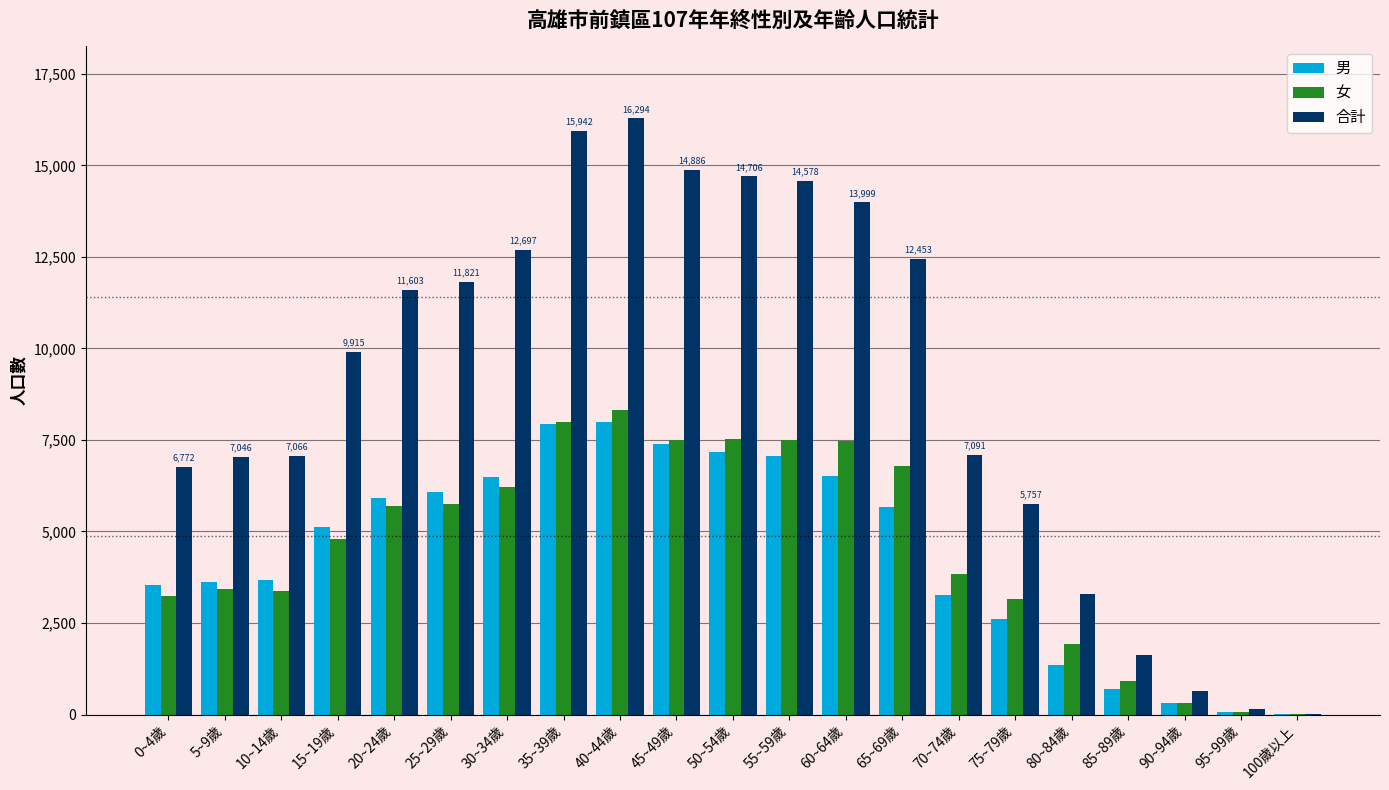

What is the maximum value for 男?

7983